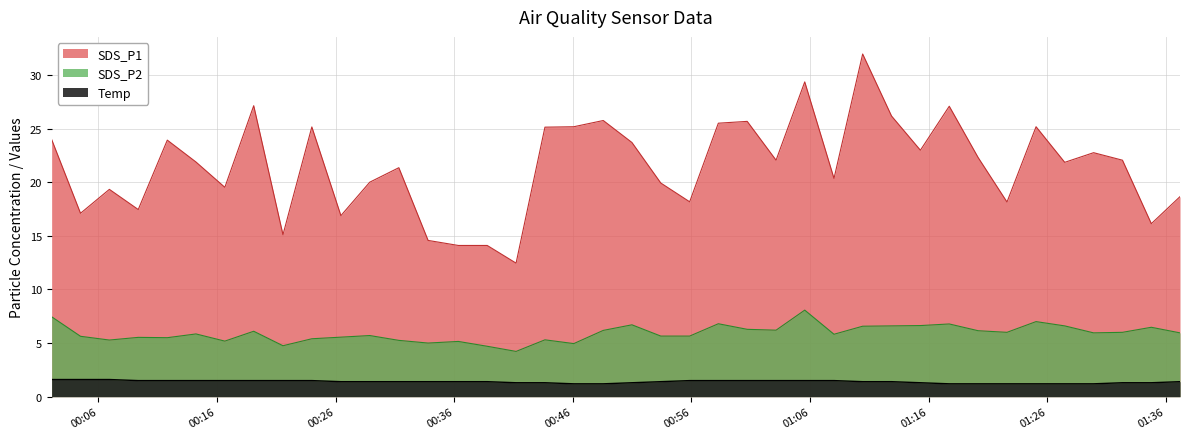

How many data points does each series have?

40